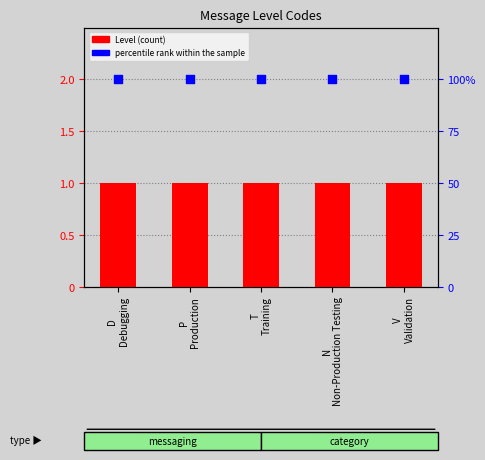

Which series has the largest Y range (max minus min)?

Level